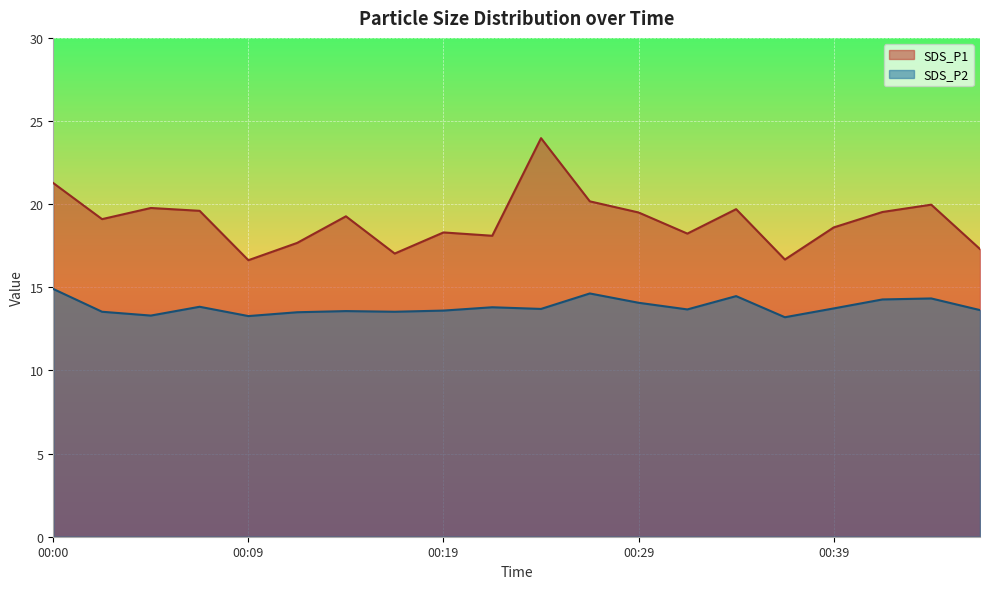

List the labels in order of SDS_P2 value, largest first.

00:00, 00:26, 00:34, 00:43, 00:41, 00:29, 00:07, 00:22, 00:39, 00:24, 00:31, 00:46, 00:19, 00:14, 00:02, 00:17, 00:12, 00:05, 00:09, 00:36